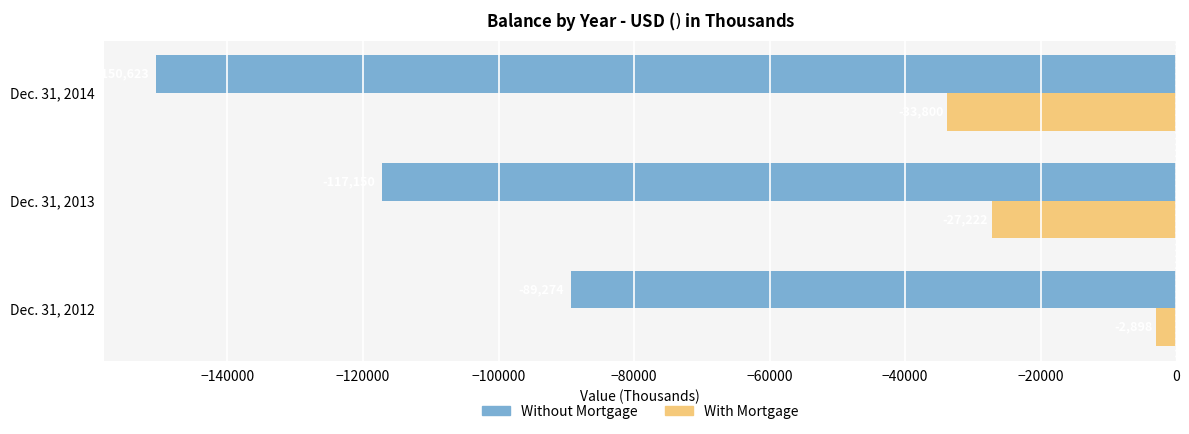

At which label is Without Mortgage closest to -119948?

Dec. 31, 2013